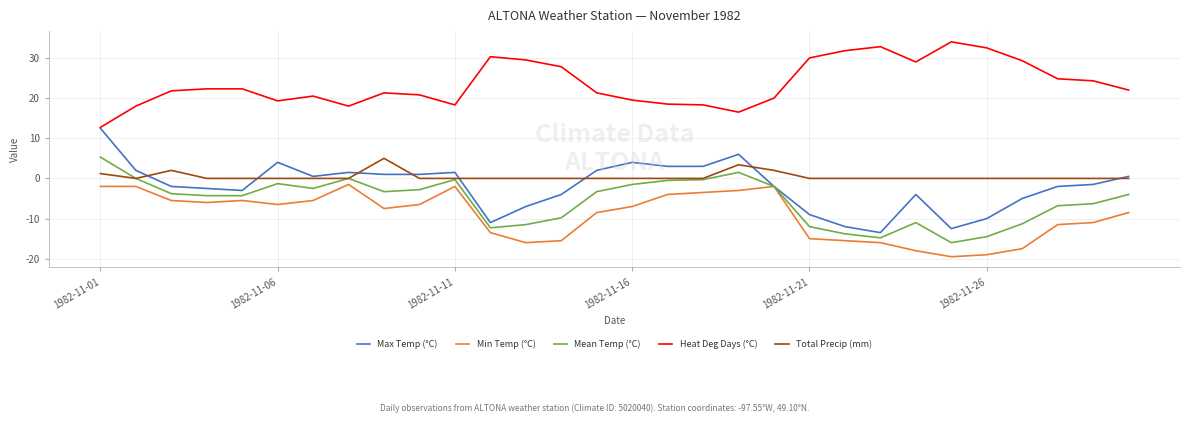

What is the maximum value for Mean Temp (°C)?

5.3